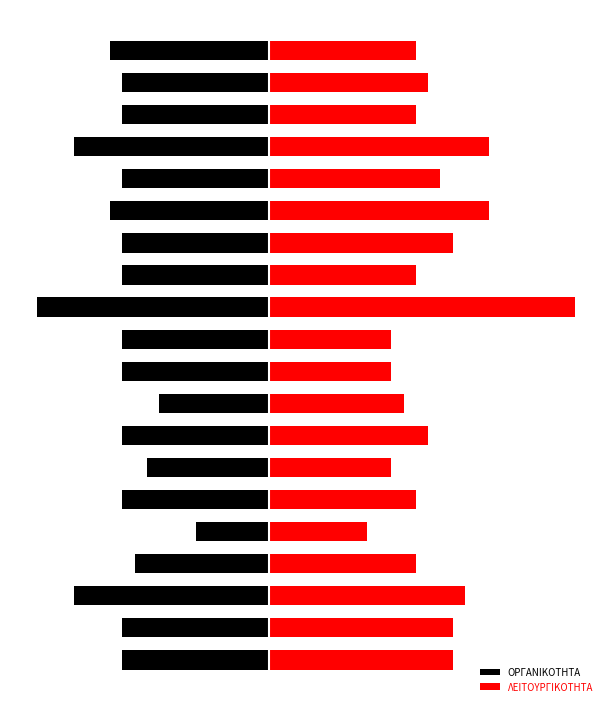

How many groups of bars are there?

20